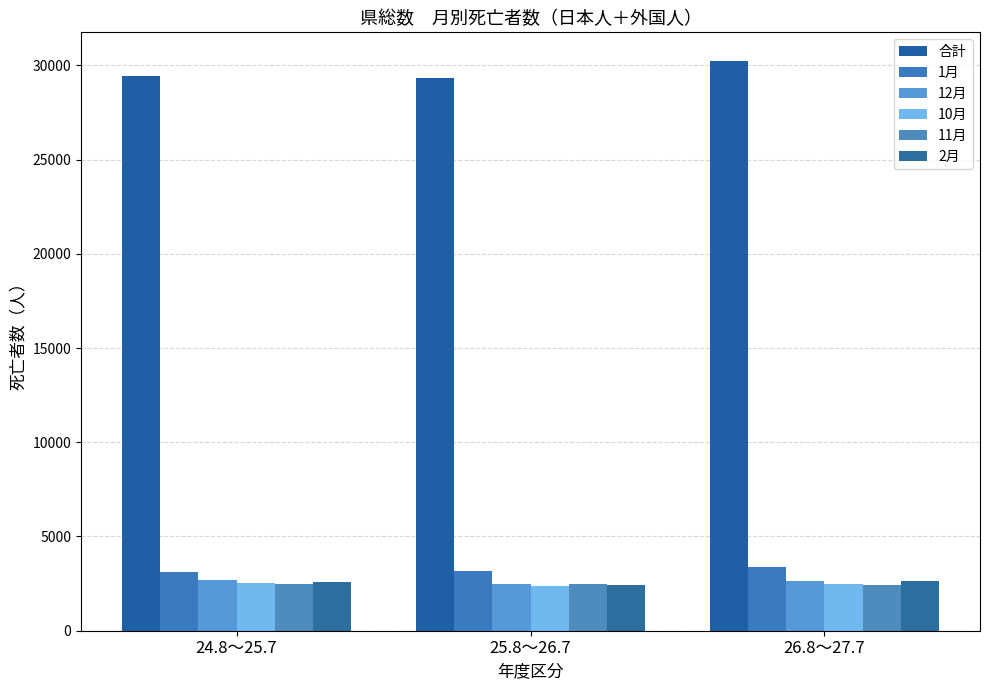

Between 24.8～25.7 and 25.8～26.7, which series saw the biggest shift?

12月